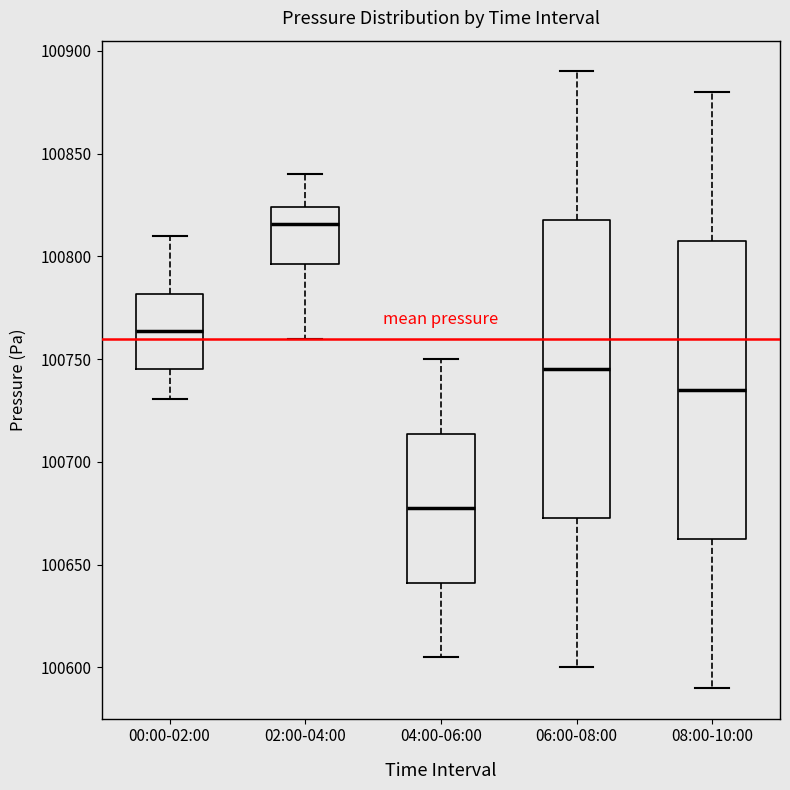

Where does the median line of the box for 02:00-04:00 sit on the y-axis? The values are not printed on the chart, so give them approximately, as read against the axis.

100815